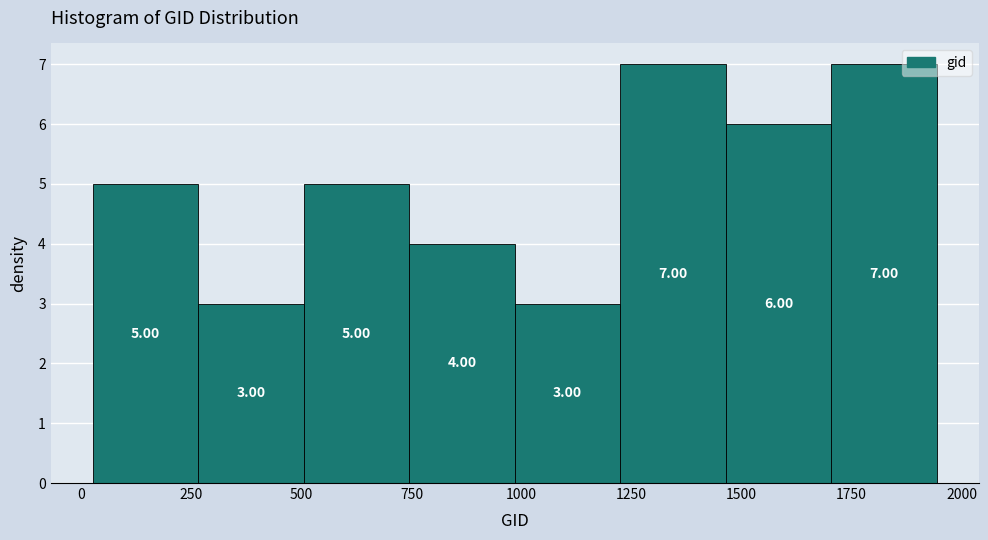

Reading left to right, transcribe this chart: for each bar, give the range it covers on the x-axis and its height. The bar edges are not printed on the chart, so give them approximately, as read against the axis.

50 to 250: 5.00
250 to 500: 3.00
500 to 750: 5.00
750 to 1000: 4.00
1000 to 1200: 3.00
1200 to 1450: 7.00
1450 to 1700: 6.00
1700 to 1950: 7.00